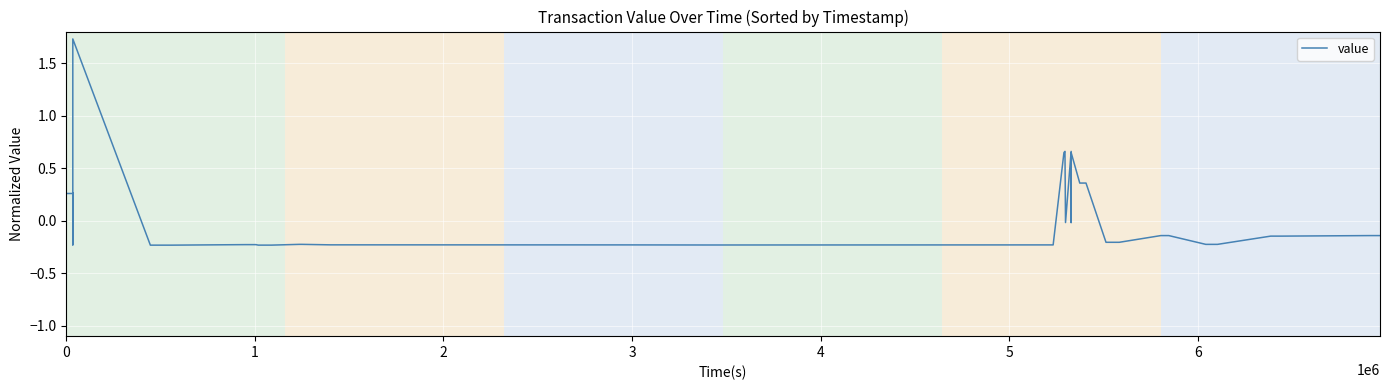

What is the maximum value shown in the chart?

1.7